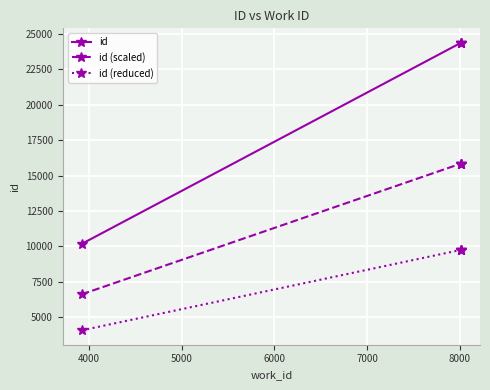

At which label is id (reduced) closest to 6911?

4000